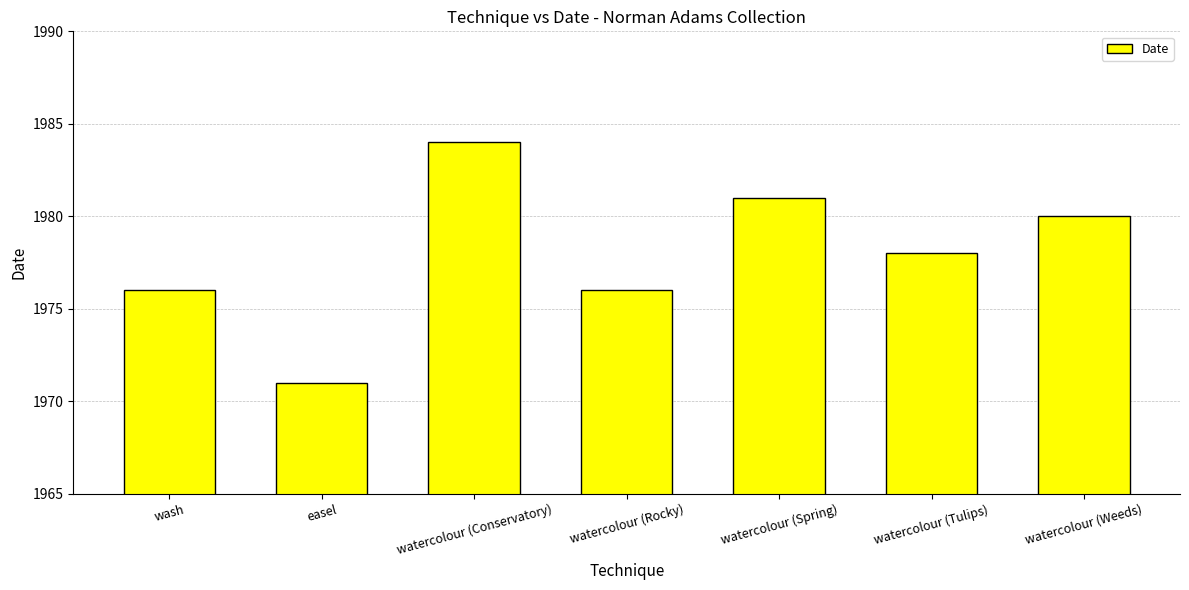

What is the sum of all values?

13846